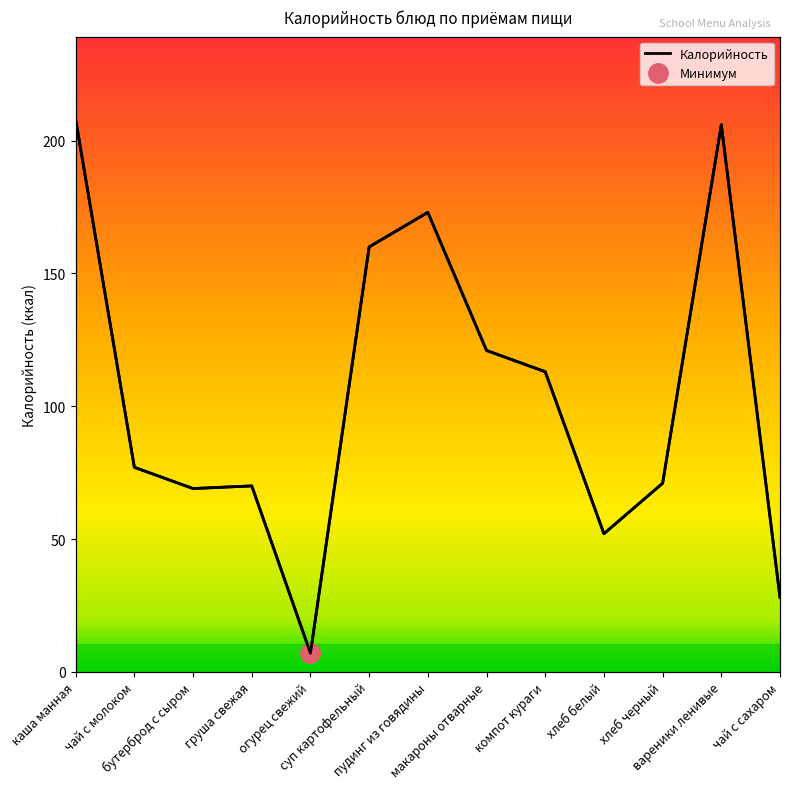

Approximately how many times larger is the value at хлеб белый compared to суп картофельный?

0.3